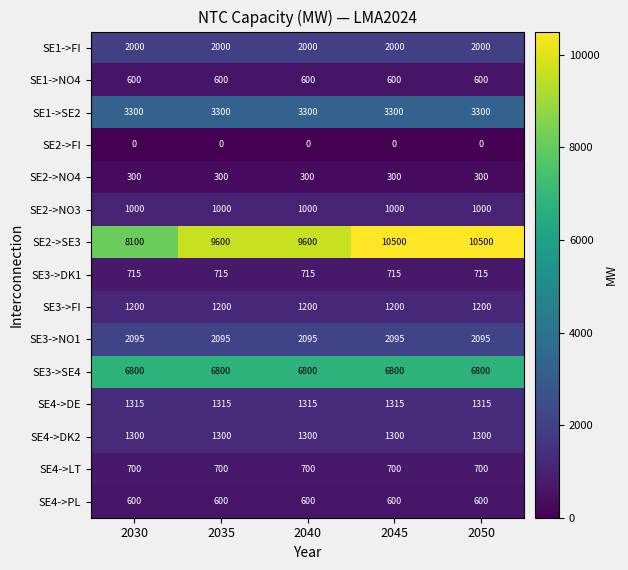

What is the average value of the SE1->NO4 series?

600